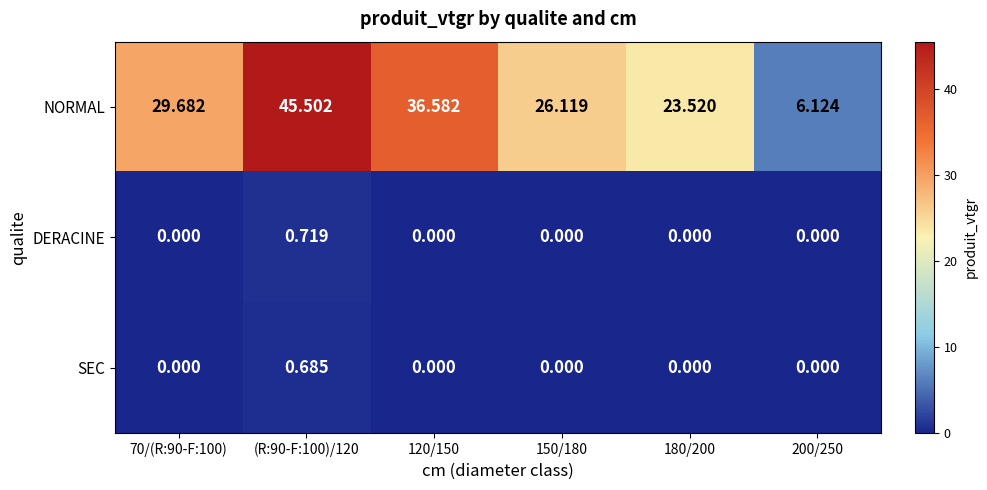

What is the maximum value shown in the chart?

45.5